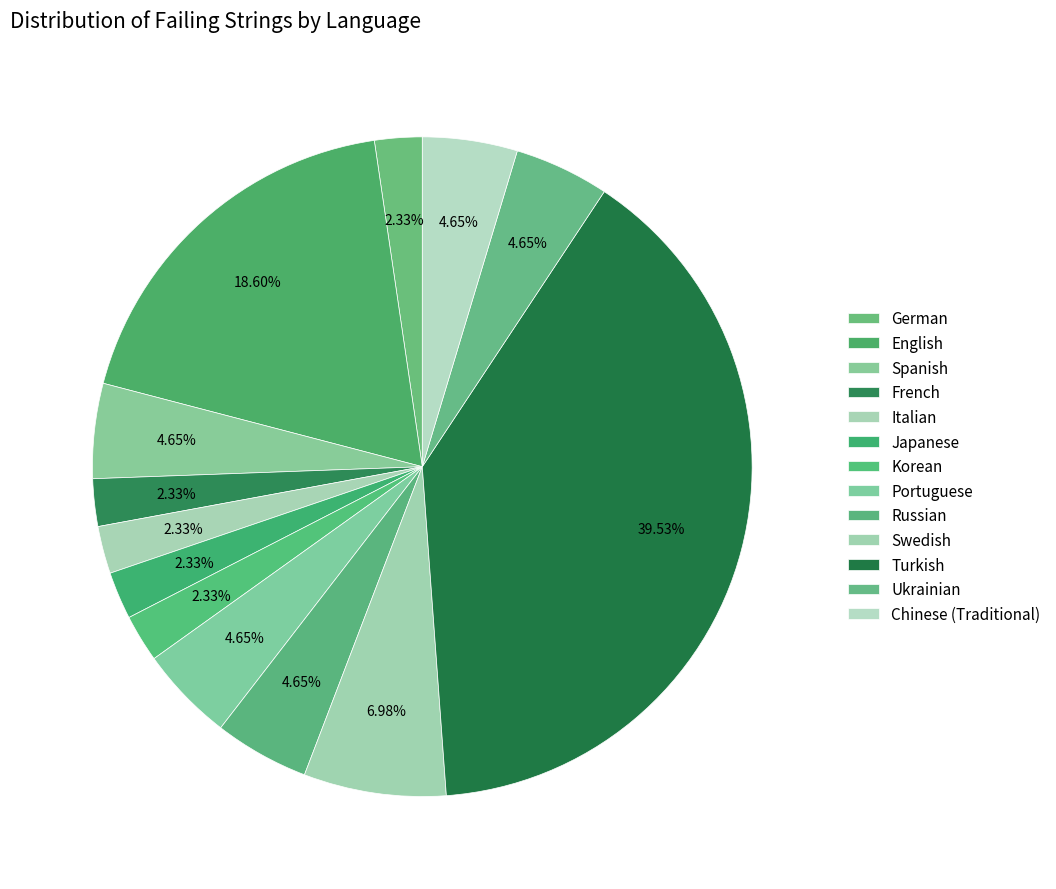

Is Russian the majority of the pie?

No